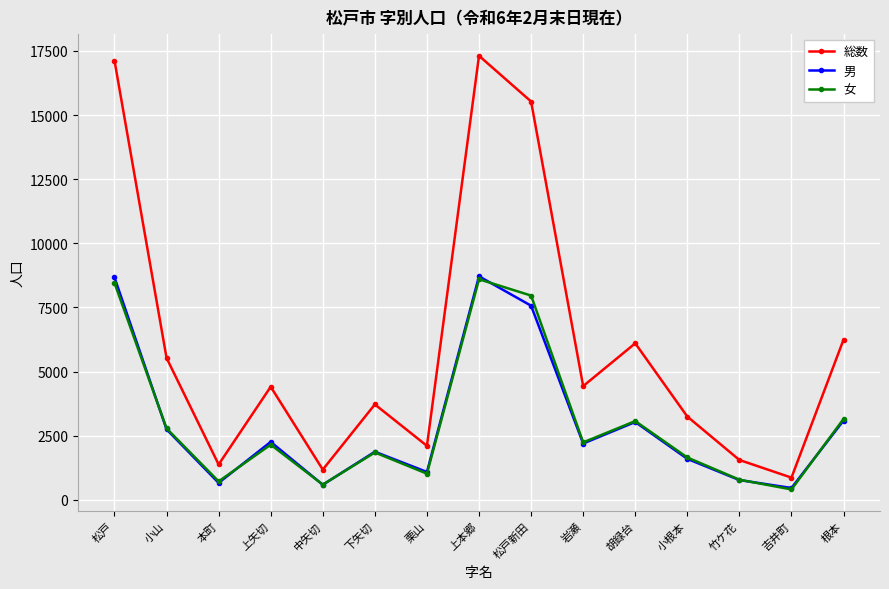

At which category does 総数 reach its first local peak?

上矢切